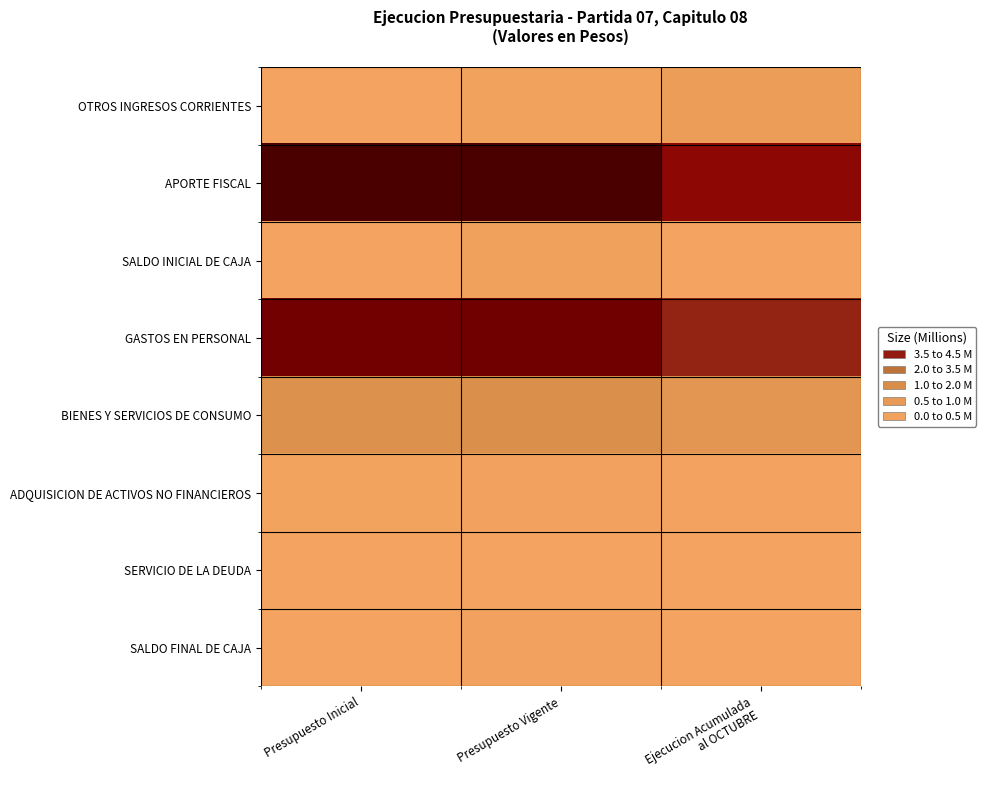

What is the maximum value shown in the chart?

4.5